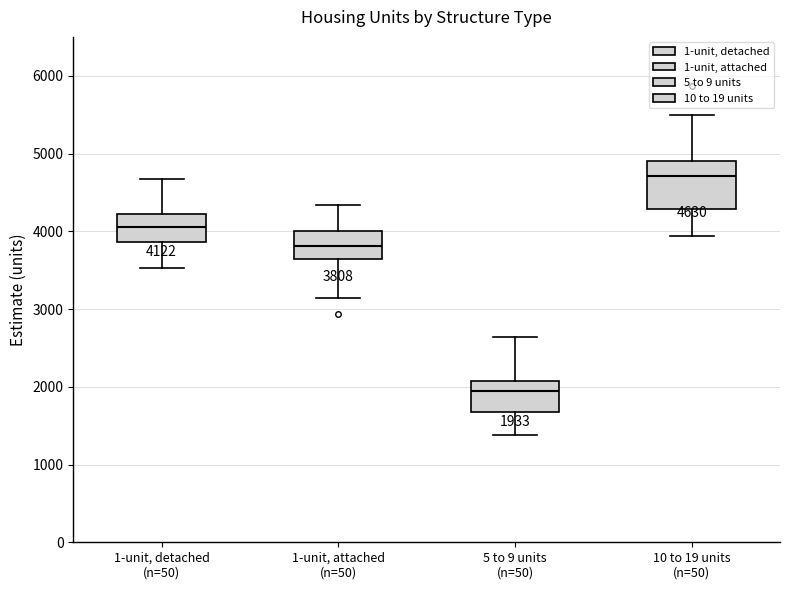

Which box has the lowest median line?

5 to 9 units (n=50)